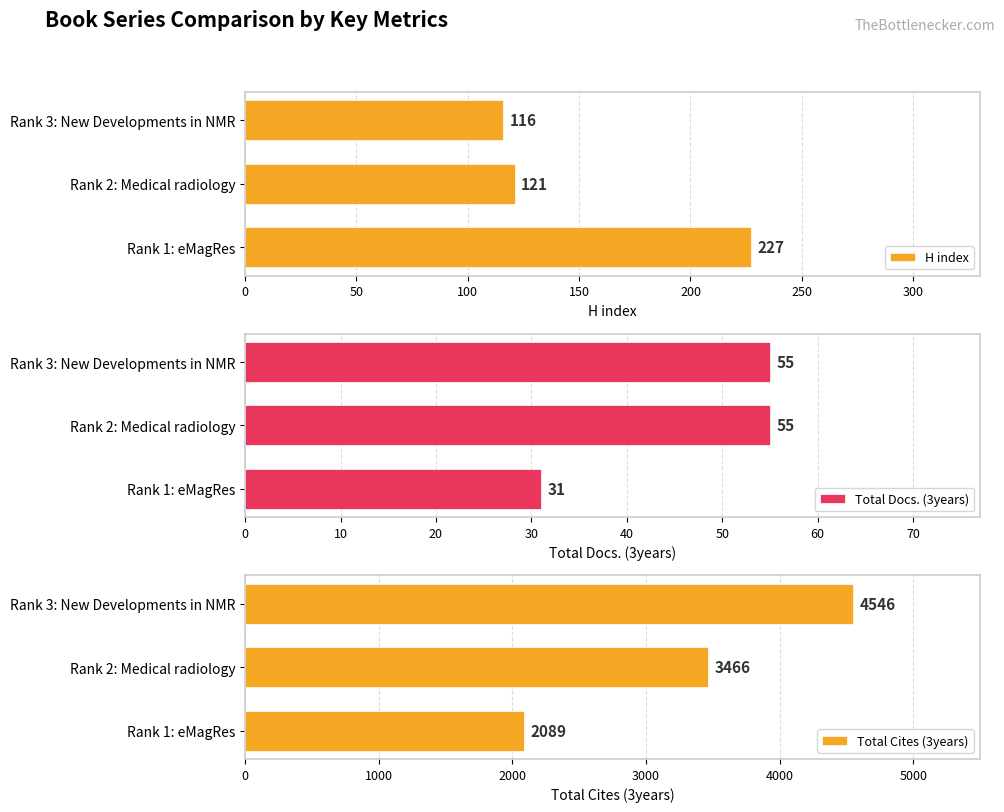

Rank the categories by Total Cites (3years) value from lowest to highest.

Rank 1: eMagRes, Rank 2: Medical radiology, Rank 3: New Developments in NMR